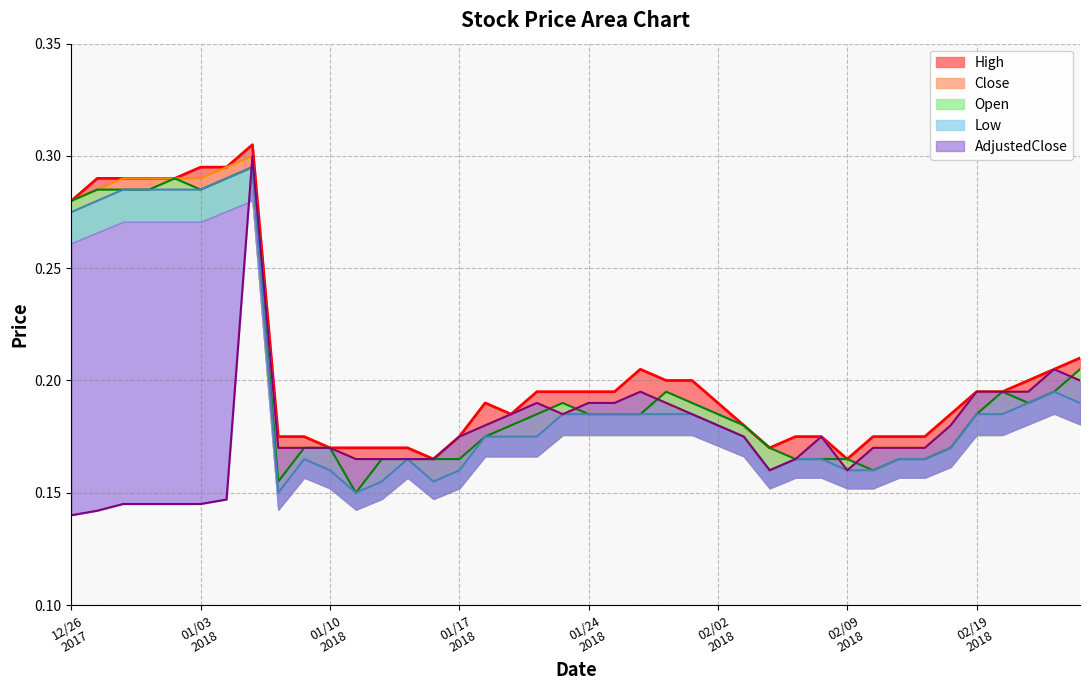

How many series are shown in this chart?

5